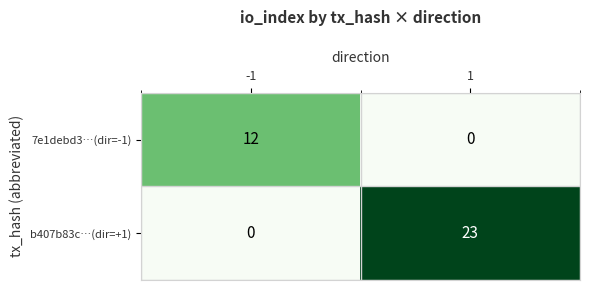

List the series in order of their peak value, highest first.

b407b83c…(dir=+1), 7e1debd3…(dir=-1)